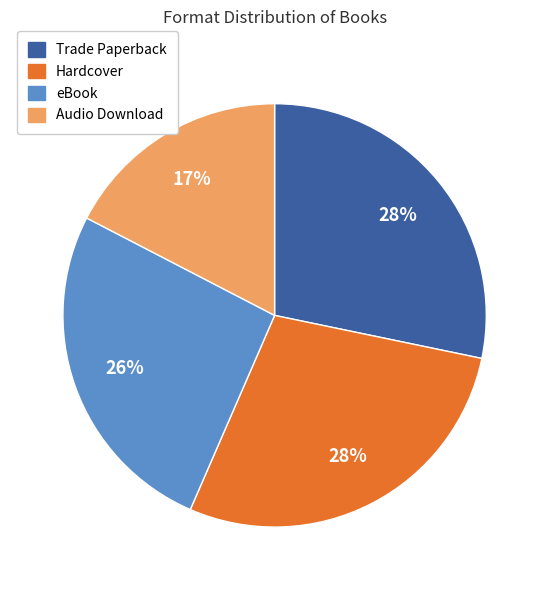

To the nearest percent, what portion does Audio Download represent?

17%